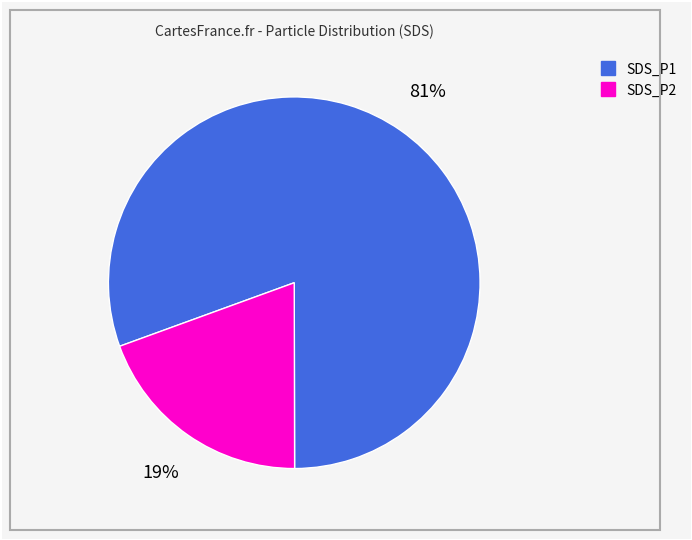

How many slices are in this pie chart?

2